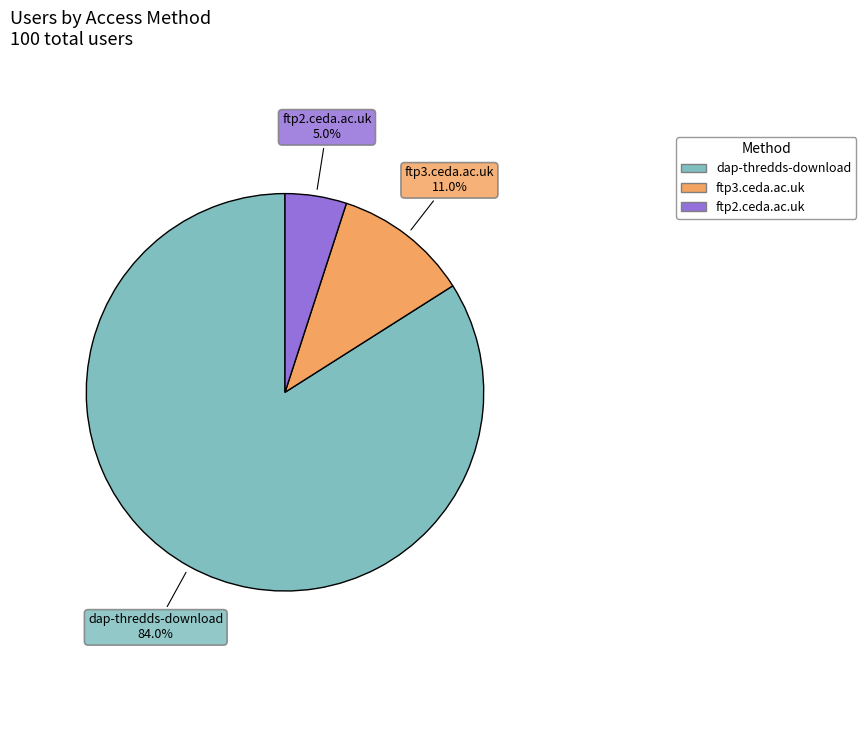

Is dap-thredds-download the majority of the pie?

Yes